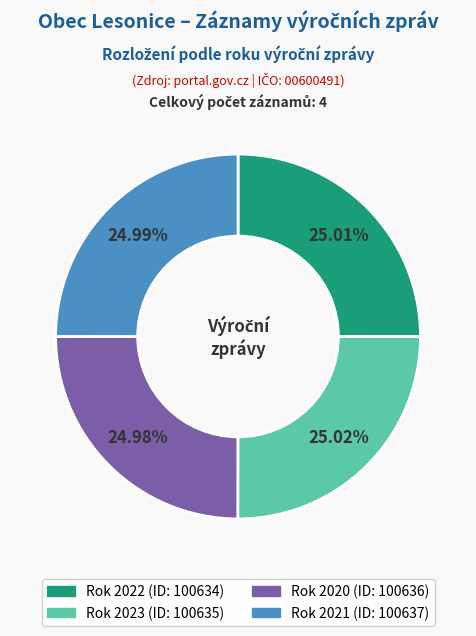

How many segments does this pie chart have?

4